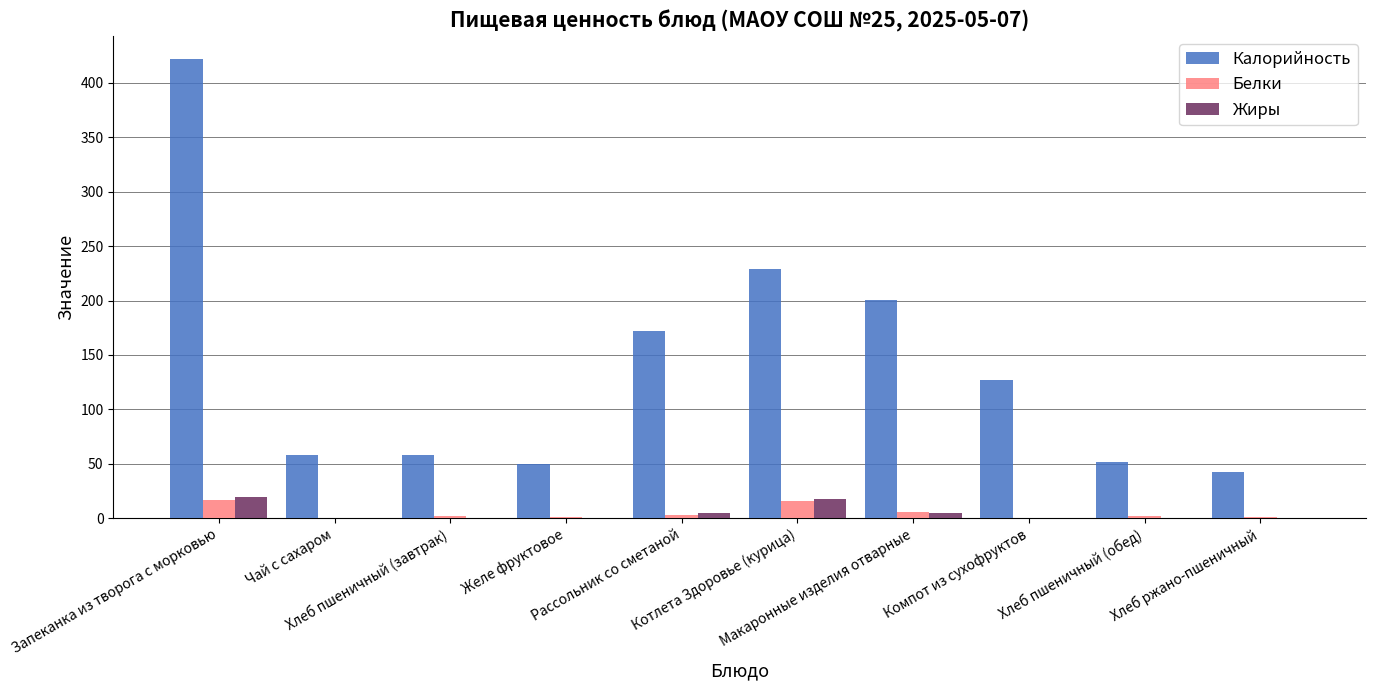

Which series has the largest total across all categories?

Калорийность